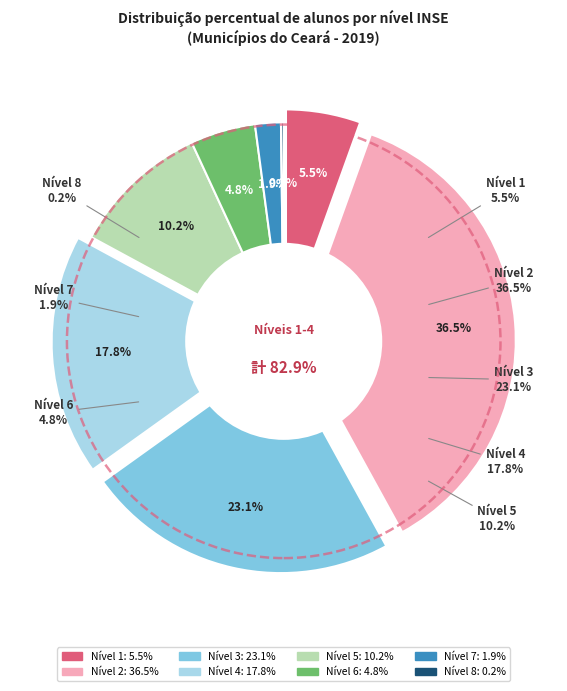

How many segments does this pie chart have?

8